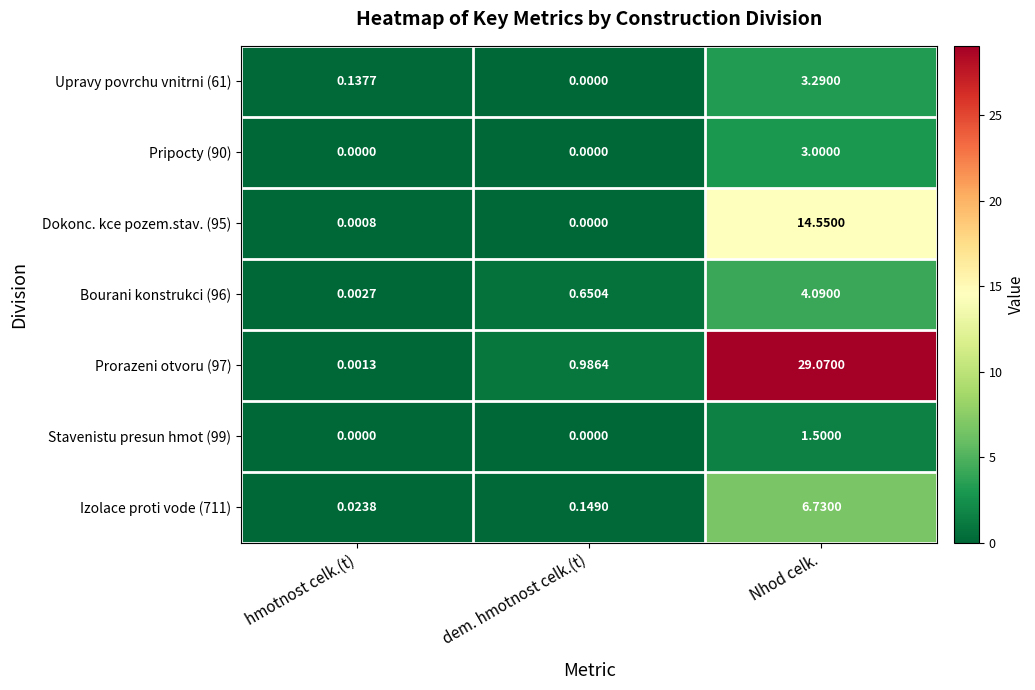

Between hmotnost celk.(t) and Nhod celk., which series saw the biggest shift?

Prorazeni otvoru (97)